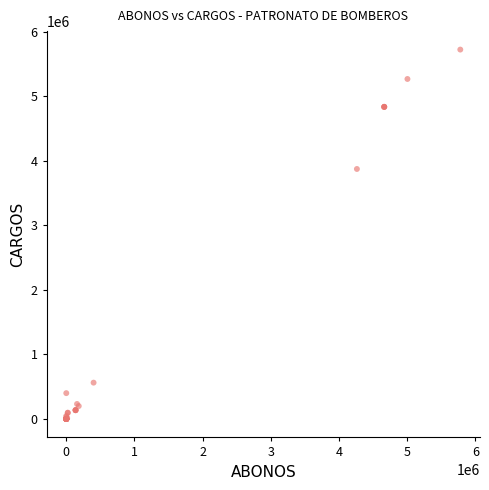

What Y value in the scatter plot is closest to 2861647?

3873241.2